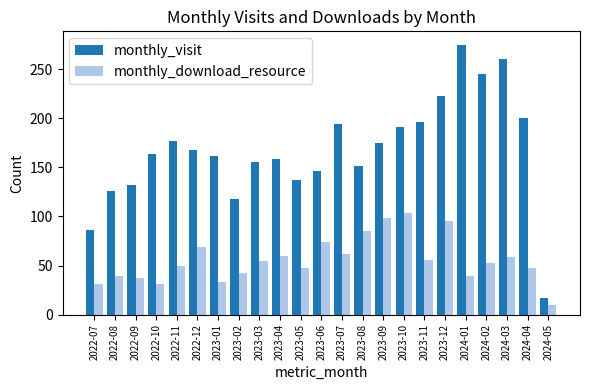

Which series has the largest total across all categories?

monthly_visit